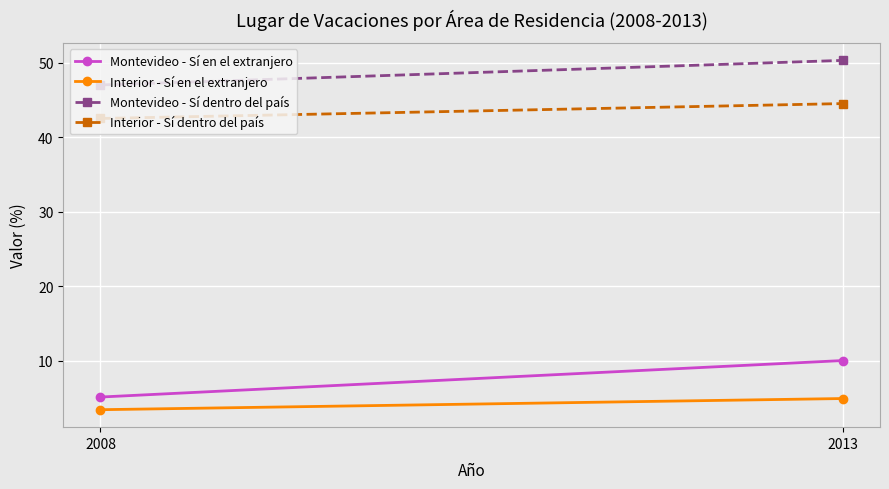

What are all the series names shown in the legend?

Montevideo - Sí en el extranjero, Interior - Sí en el extranjero, Montevideo - Sí dentro del país, Interior - Sí dentro del país